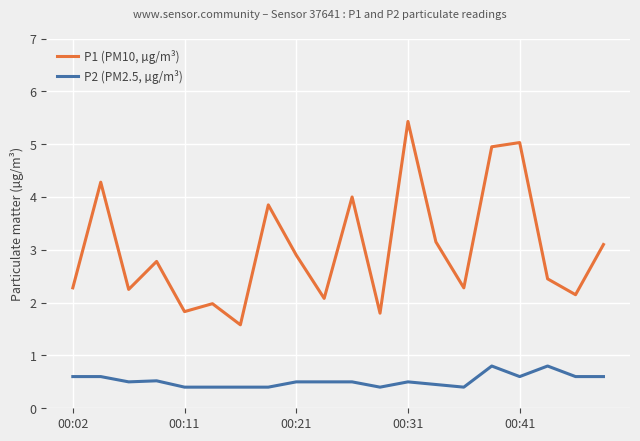

What is the value of the P1 (PM10, µg/m³) point at the 4th from the left?

2.8